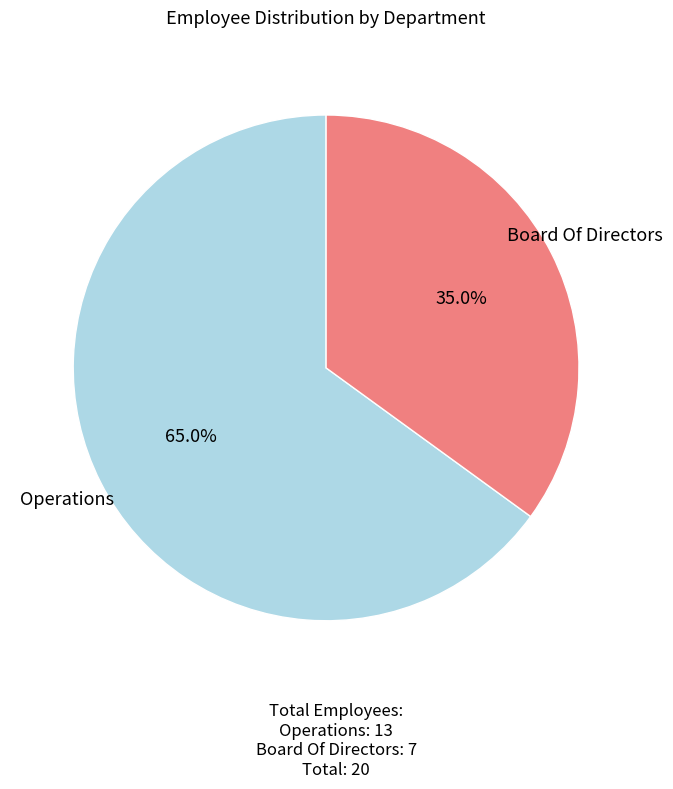

How many segments does this pie chart have?

2